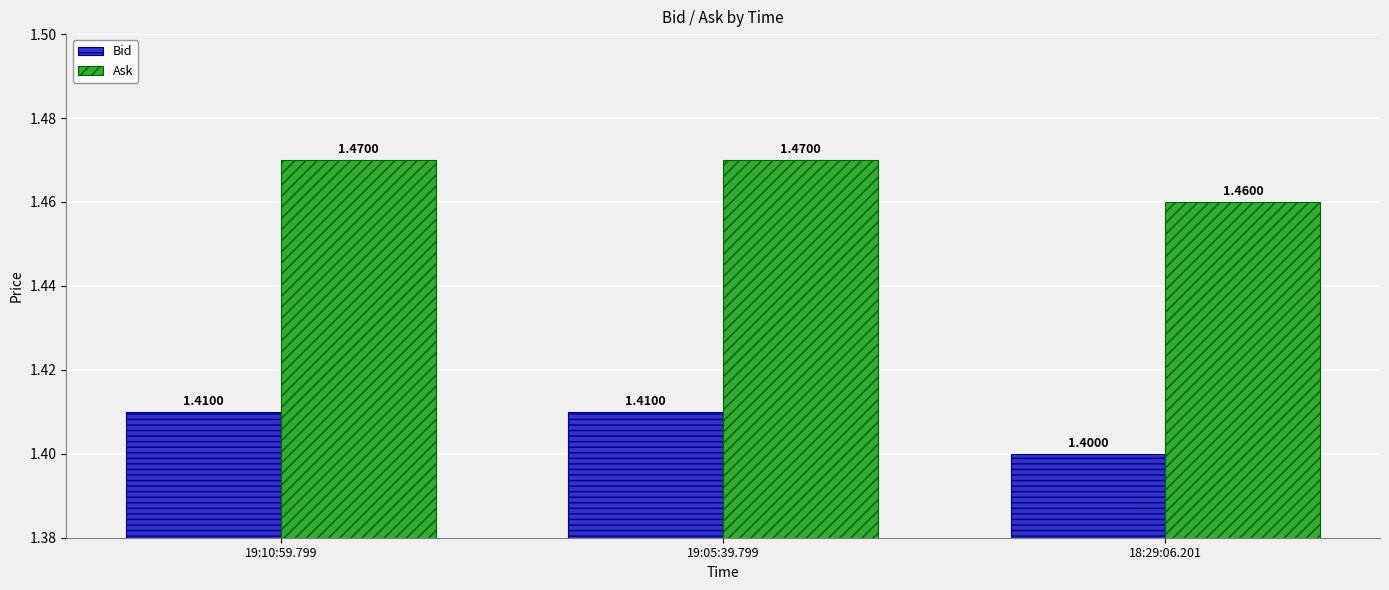

What are all the series names shown in the legend?

Bid, Ask